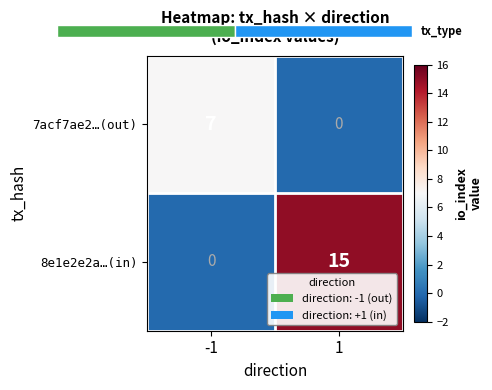

Reading left to right, list all the values displayed in this chart.

7acf7ae2…(out): -1=7	1=0
8e1e2e2a…(in): -1=0	1=15